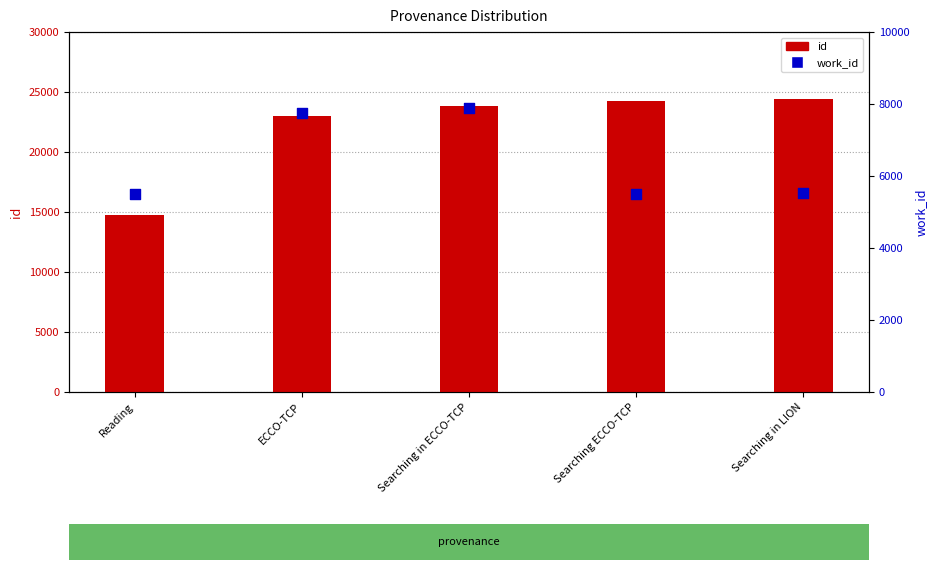

Which series contains the highest Y value?

id